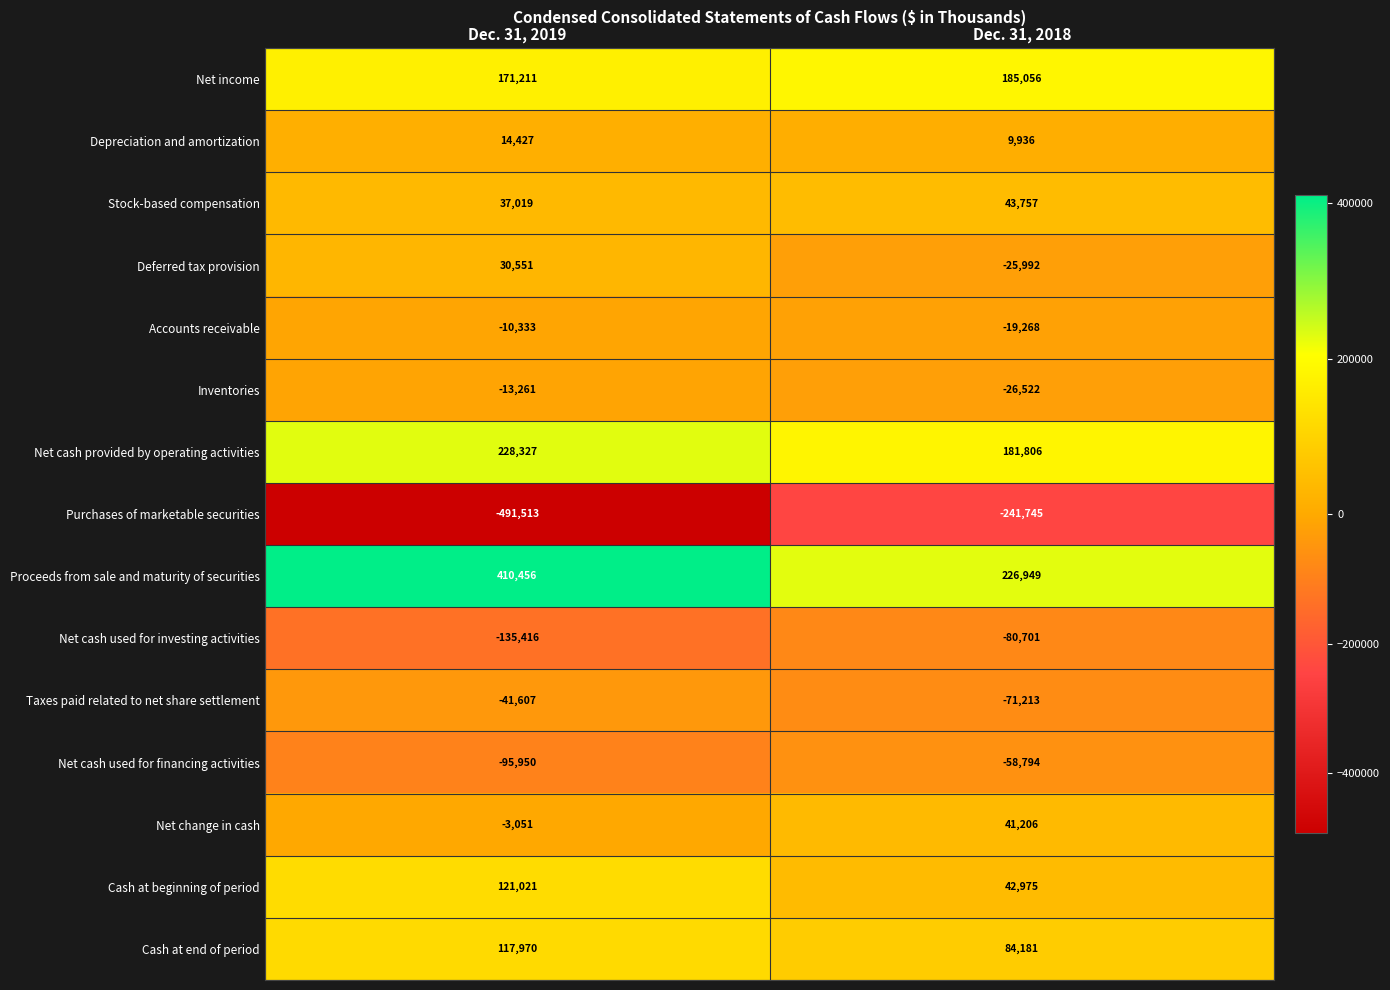

Reading left to right, list all the values displayed in this chart.

Net income: Dec. 31, 2019=171211	Dec. 31, 2018=185056
Depreciation and amortization: Dec. 31, 2019=14427	Dec. 31, 2018=9936
Stock-based compensation: Dec. 31, 2019=37019	Dec. 31, 2018=43757
Deferred tax provision: Dec. 31, 2019=30551	Dec. 31, 2018=-25992
Accounts receivable: Dec. 31, 2019=-10333	Dec. 31, 2018=-19268
Inventories: Dec. 31, 2019=-13261	Dec. 31, 2018=-26522
Net cash provided by operating activities: Dec. 31, 2019=228327	Dec. 31, 2018=181806
Purchases of marketable securities: Dec. 31, 2019=-491513	Dec. 31, 2018=-241745
Proceeds from sale and maturity of securities: Dec. 31, 2019=410456	Dec. 31, 2018=226949
Net cash used for investing activities: Dec. 31, 2019=-135416	Dec. 31, 2018=-80701
Taxes paid related to net share settlement: Dec. 31, 2019=-41607	Dec. 31, 2018=-71213
Net cash used for financing activities: Dec. 31, 2019=-95950	Dec. 31, 2018=-58794
Net change in cash: Dec. 31, 2019=-3051	Dec. 31, 2018=41206
Cash at beginning of period: Dec. 31, 2019=121021	Dec. 31, 2018=42975
Cash at end of period: Dec. 31, 2019=117970	Dec. 31, 2018=84181